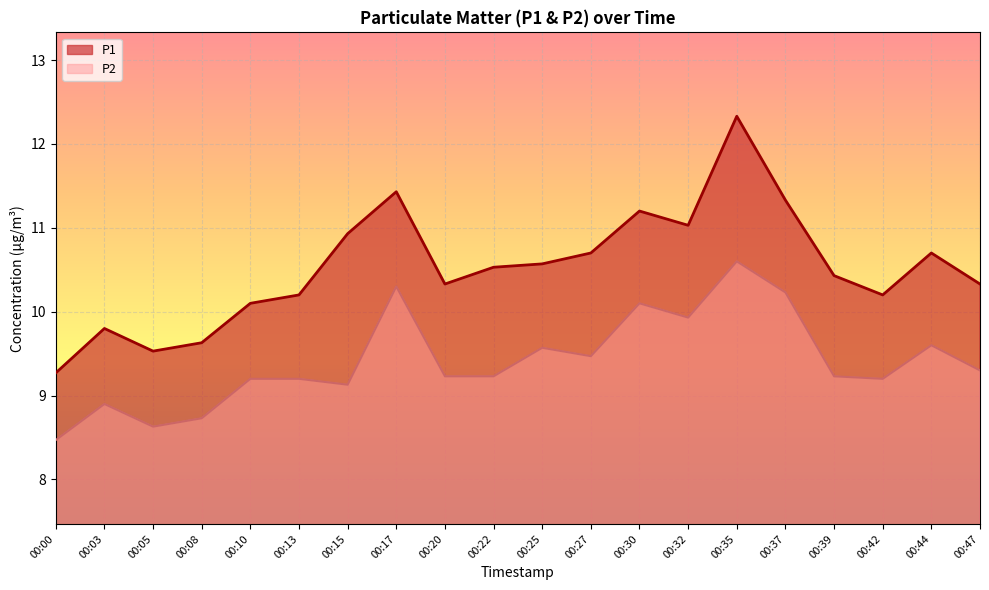

What is the sum of the P2 values at 00:03 and 00:37?

19.1